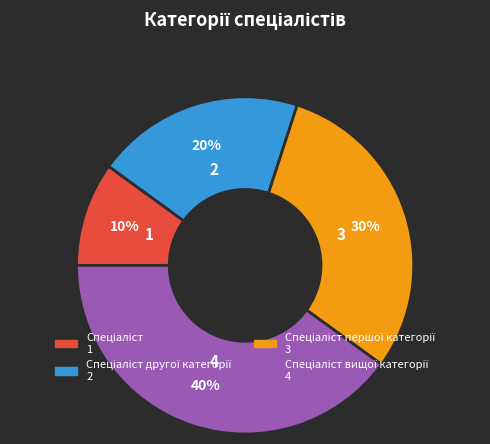

Does any single category account for the majority?

No